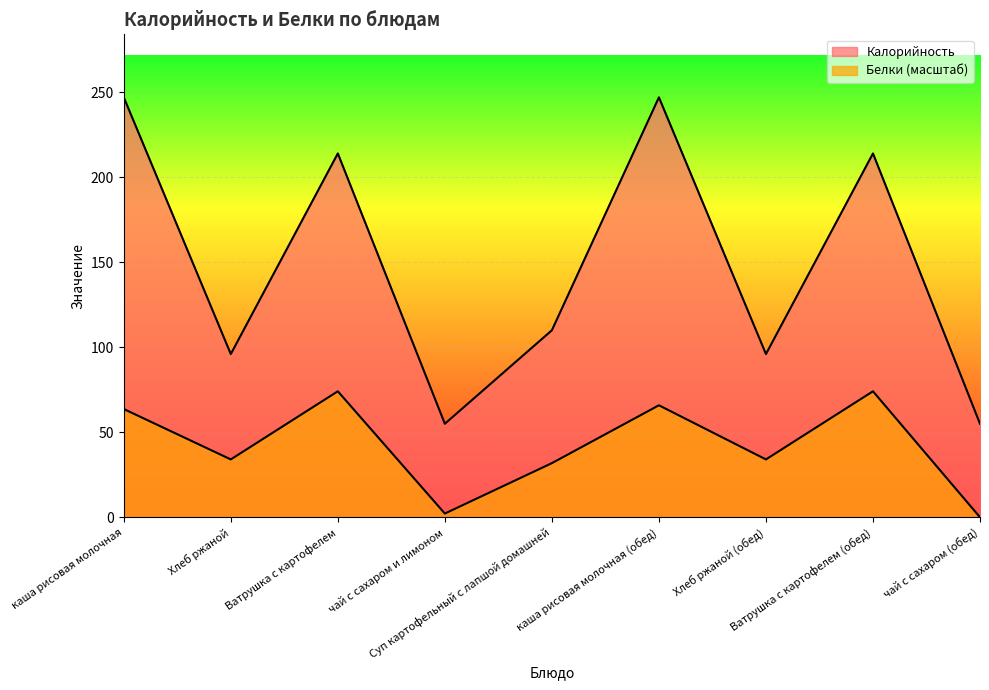

Which series changed the most between чай с сахаром и лимоном and каша рисовая молочная (обед)?

Калорийность